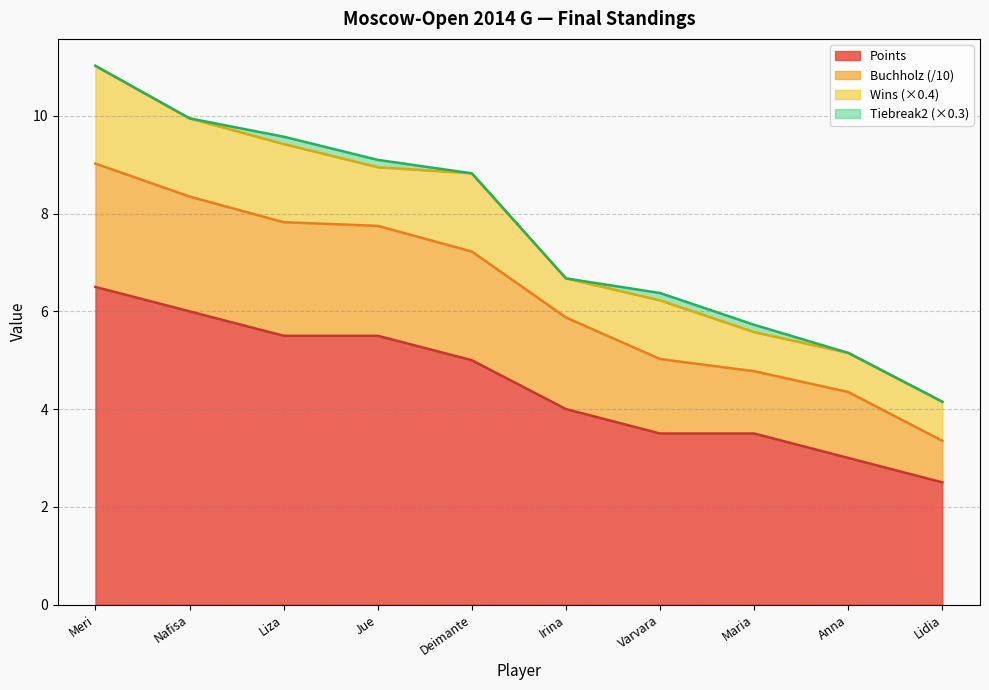

What is the total value across all series at Meri?

11.0